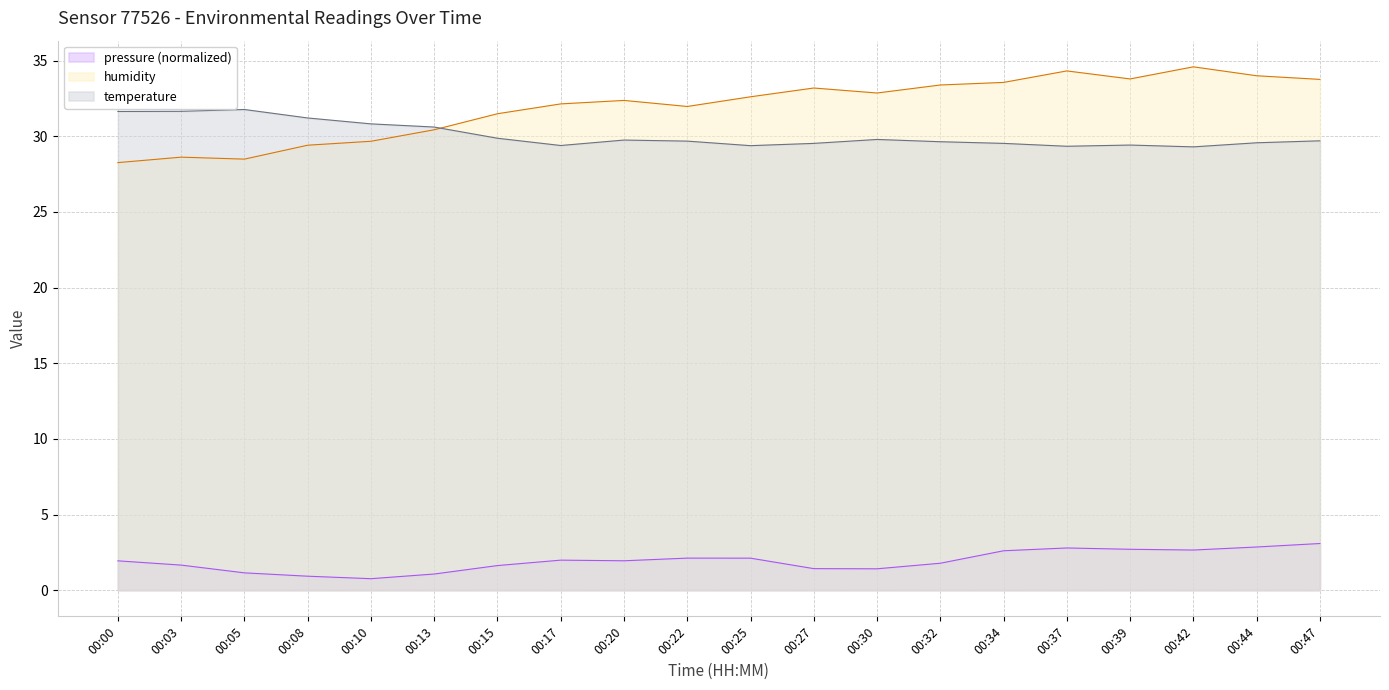

At which category does pressure reach its first local valley?

00:10